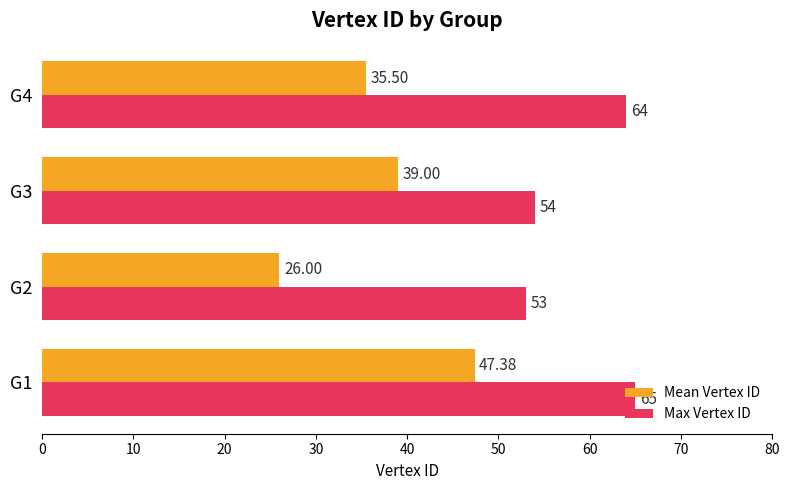

How many values in the Mean Vertex ID series are below 39?

2